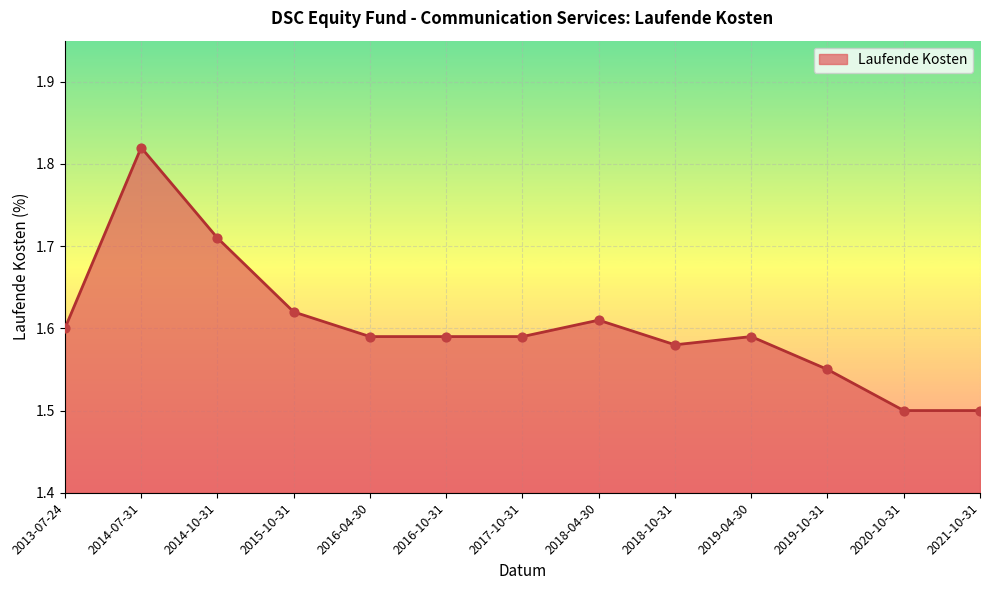

Between 2019-04-30 and 2018-04-30, which is larger?

2018-04-30